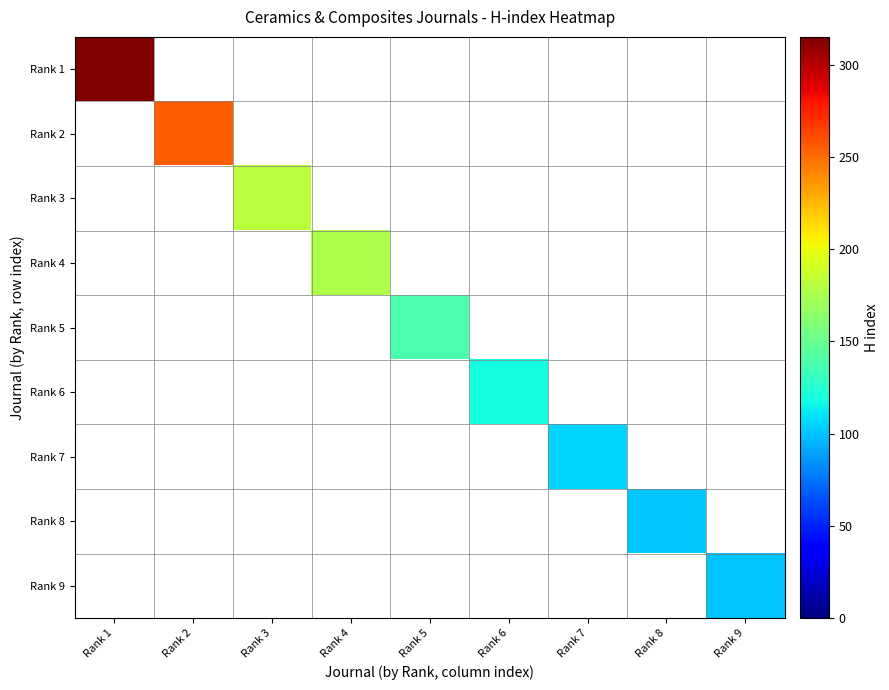

Which has a higher value, Rank 9 or Rank 7?

Rank 9